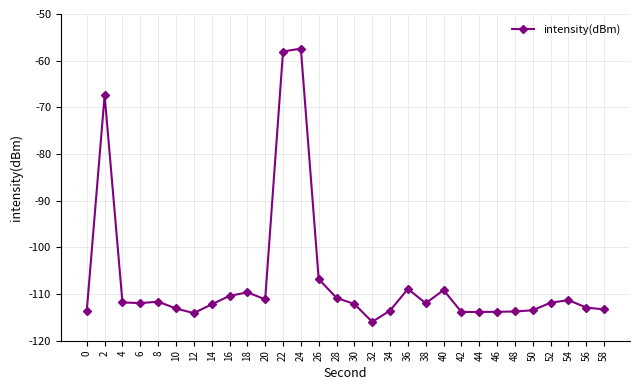

What is the value of the 4th point from the left?

-111.9